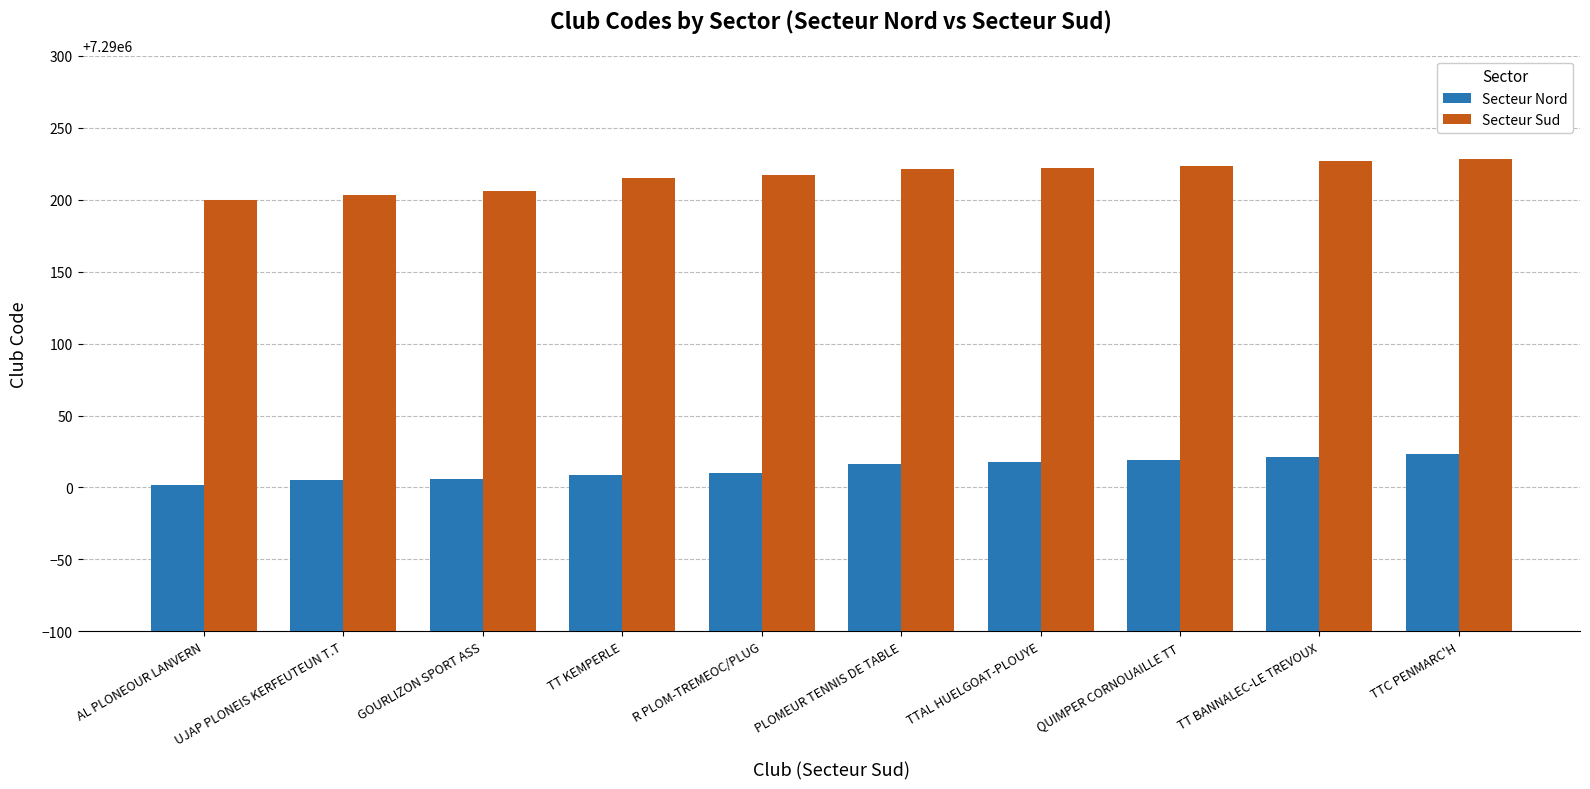

What is the maximum value for Secteur Nord?

7290023